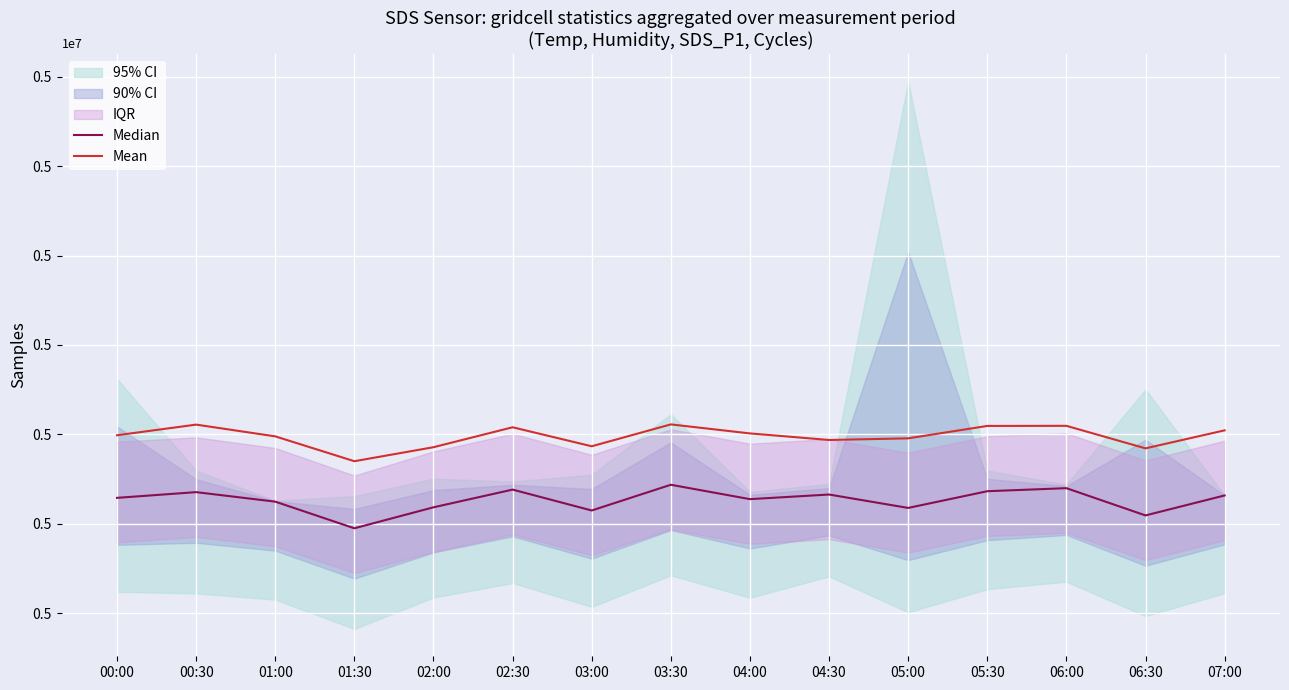

What is the maximum value shown in the chart?

4982244